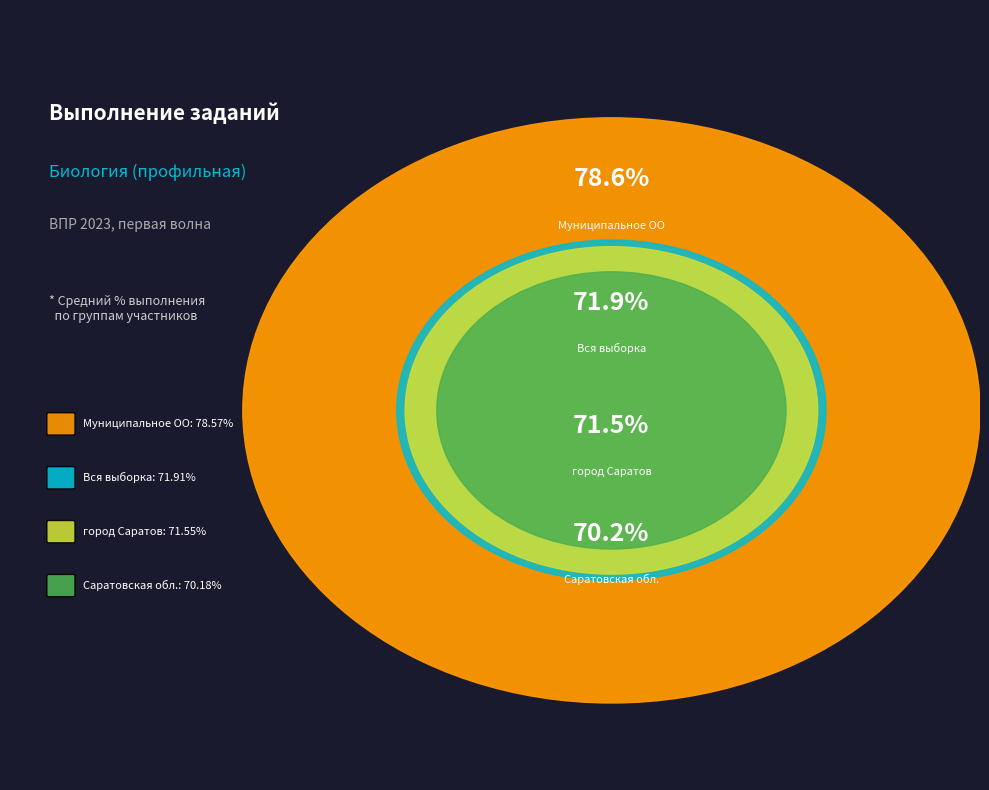

True or false: 7 accounts for 1% of the total.

False